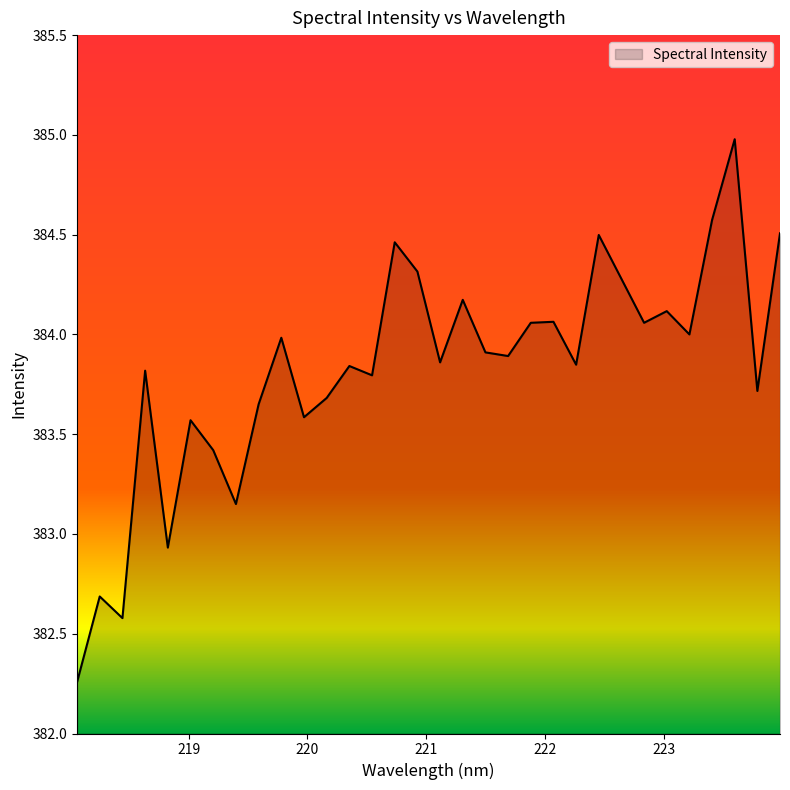

What is the difference between the maximum and minimum values?

2.7